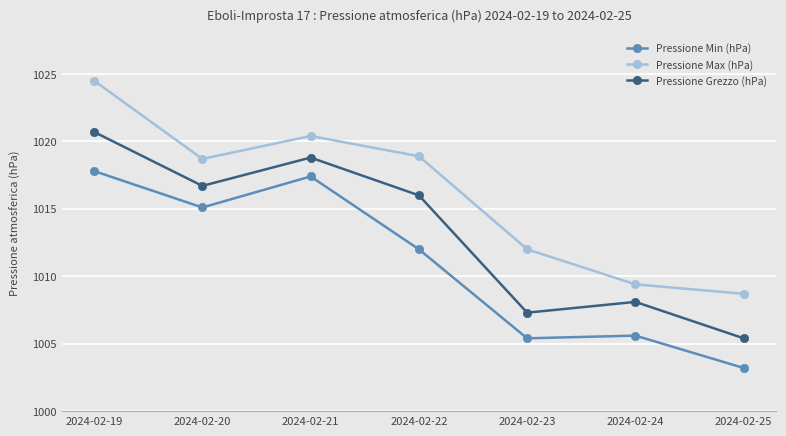

Rank the series at 2024-02-19 from lowest to highest value.

Pressione Min (hPa), Pressione Grezzo (hPa), Pressione Max (hPa)